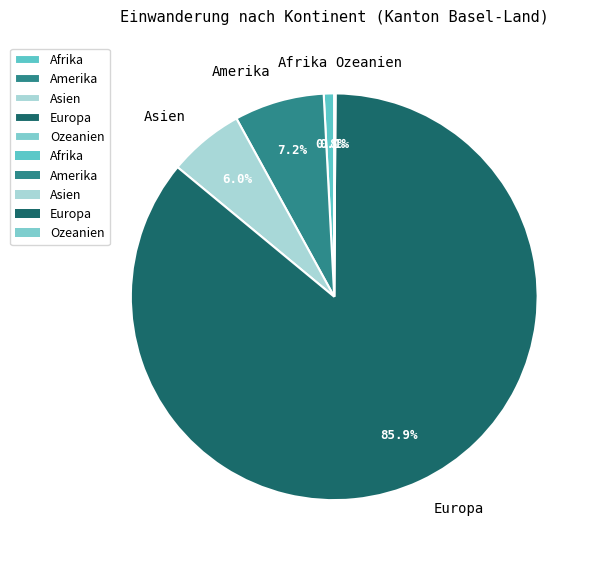

True or false: Asien accounts for 21% of the total.

False